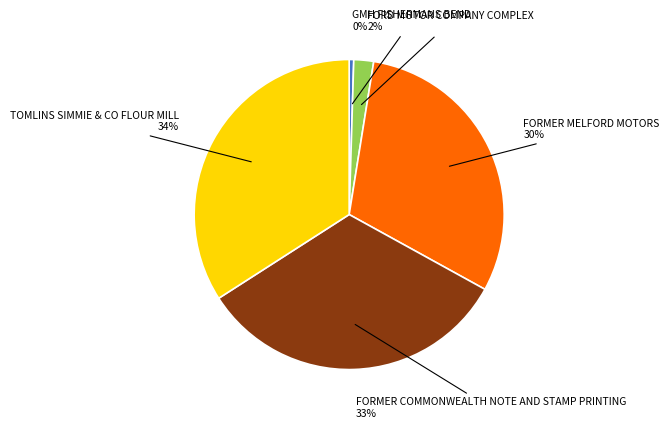

To the nearest percent, what is the difference between the largest and smallest slice percentages?

34%